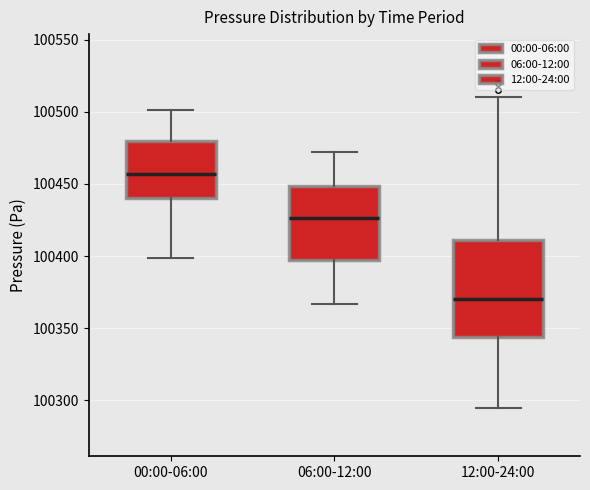

Reading left to right, transcribe this box plot: for each box, give where its median line is, the range the box spans, and where its two whiskers end, as read against the y-axis. The values are not printed on the chart, so give them approximately, as read against the axis.

00:00-06:00: median 100455, box 100440 to 100480, whiskers 100400 to 100500
06:00-12:00: median 100425, box 100395 to 100450, whiskers 100365 to 100470
12:00-24:00: median 100370, box 100345 to 100410, whiskers 100295 to 100510